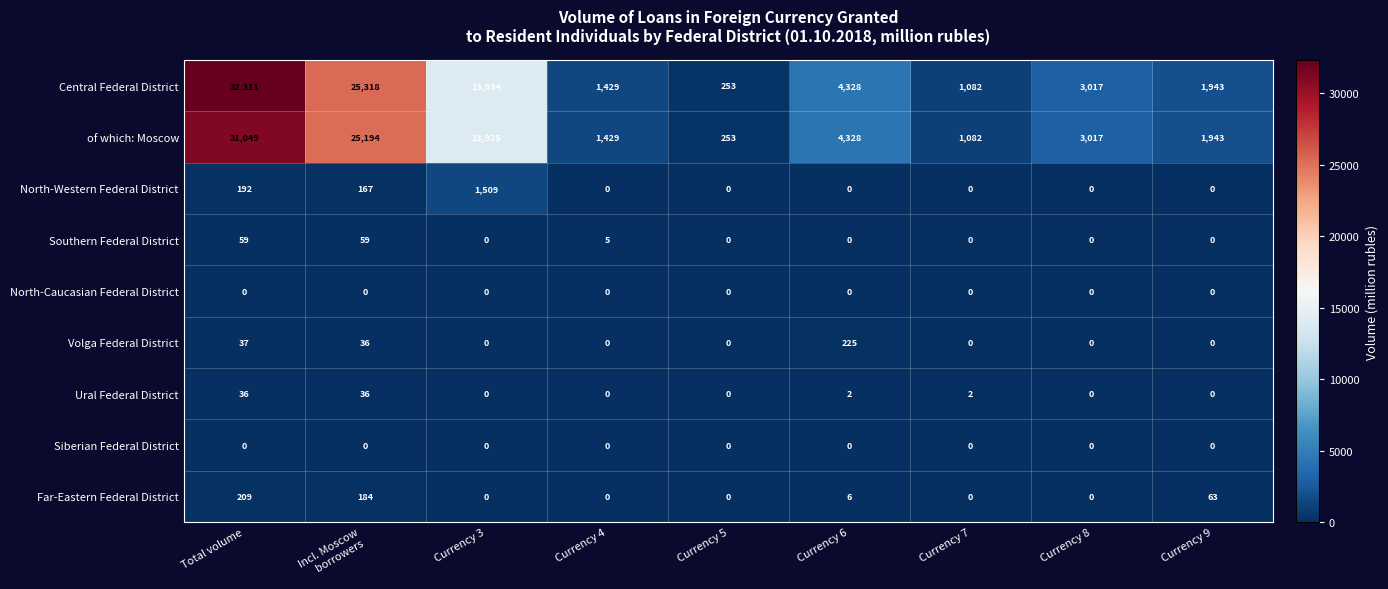

True or false: of which: Moscow has a value of 253 at Currency 5.

True